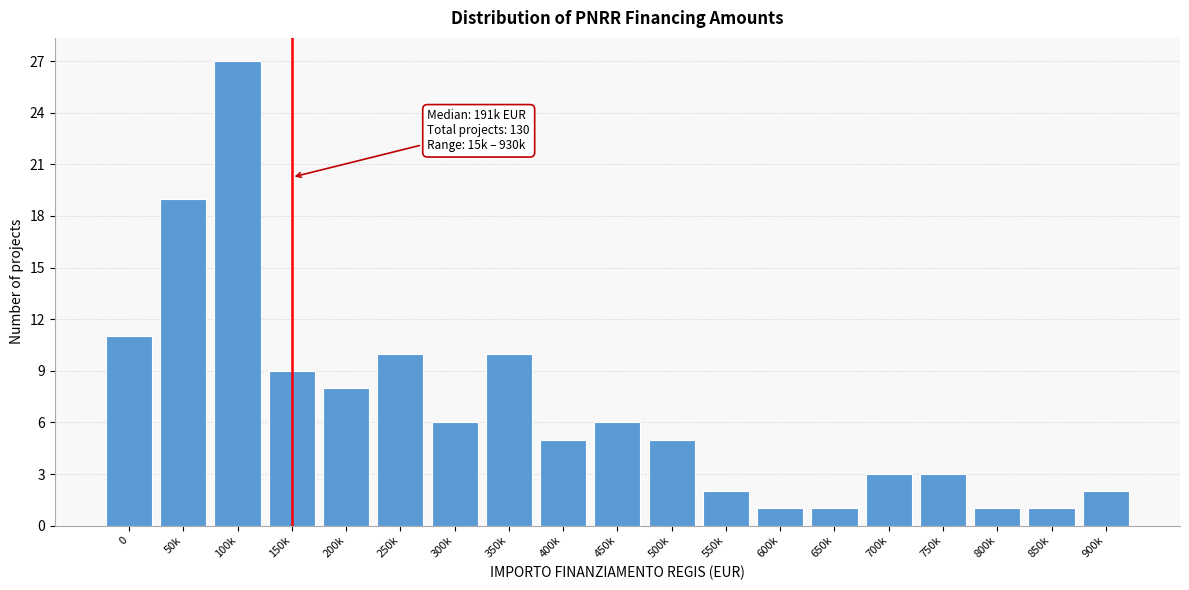

Reading left to right, what are all the values shown in this chart?

0=11	50k=19	100k=27	150k=9	200k=8	250k=10	300k=6	350k=10	400k=5	450k=6	500k=5	550k=2	600k=1	650k=1	700k=3	750k=3	800k=1	850k=1	900k=2